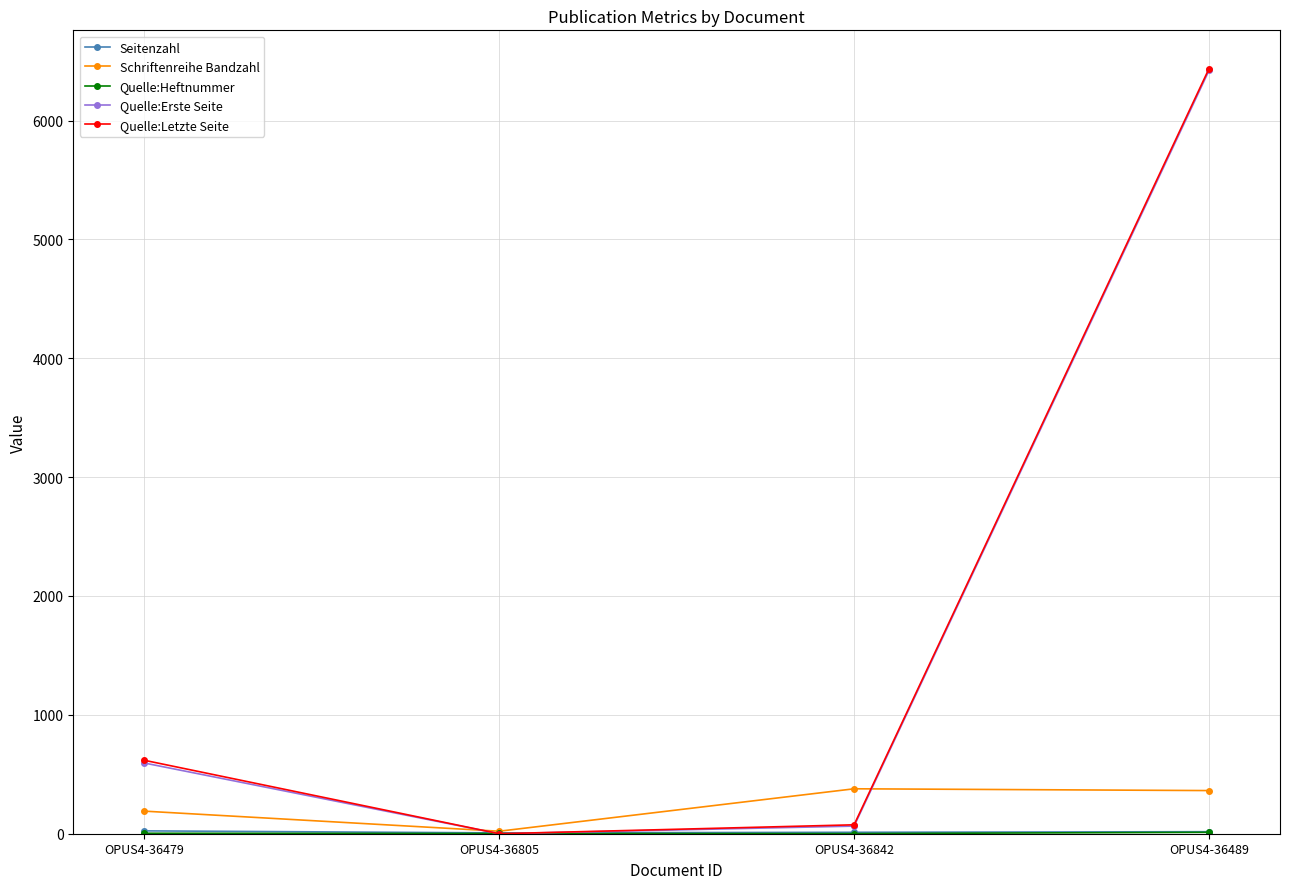

What is the difference between the maximum and second lowest values in the Quelle:Letzte Seite series?

6362